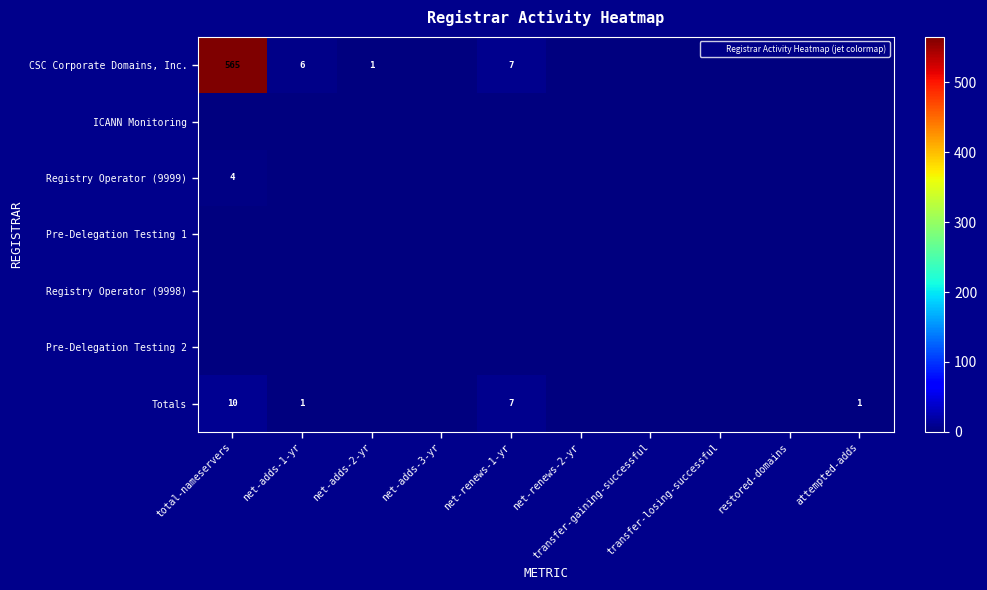

Which series has the largest range (max minus min)?

CSC Corporate Domains, Inc.